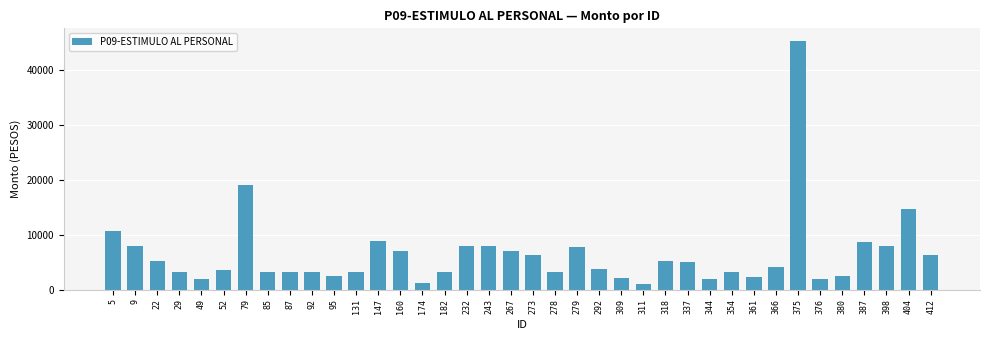

Between 380 and 273, which is larger?

273